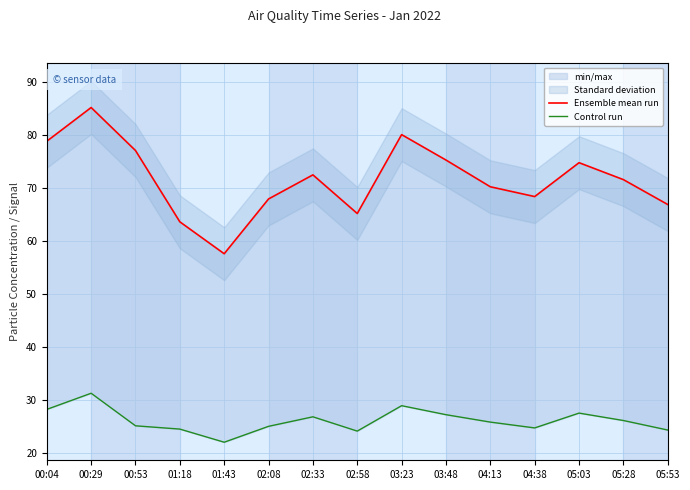

What is the sum of all Control run values?

391.4